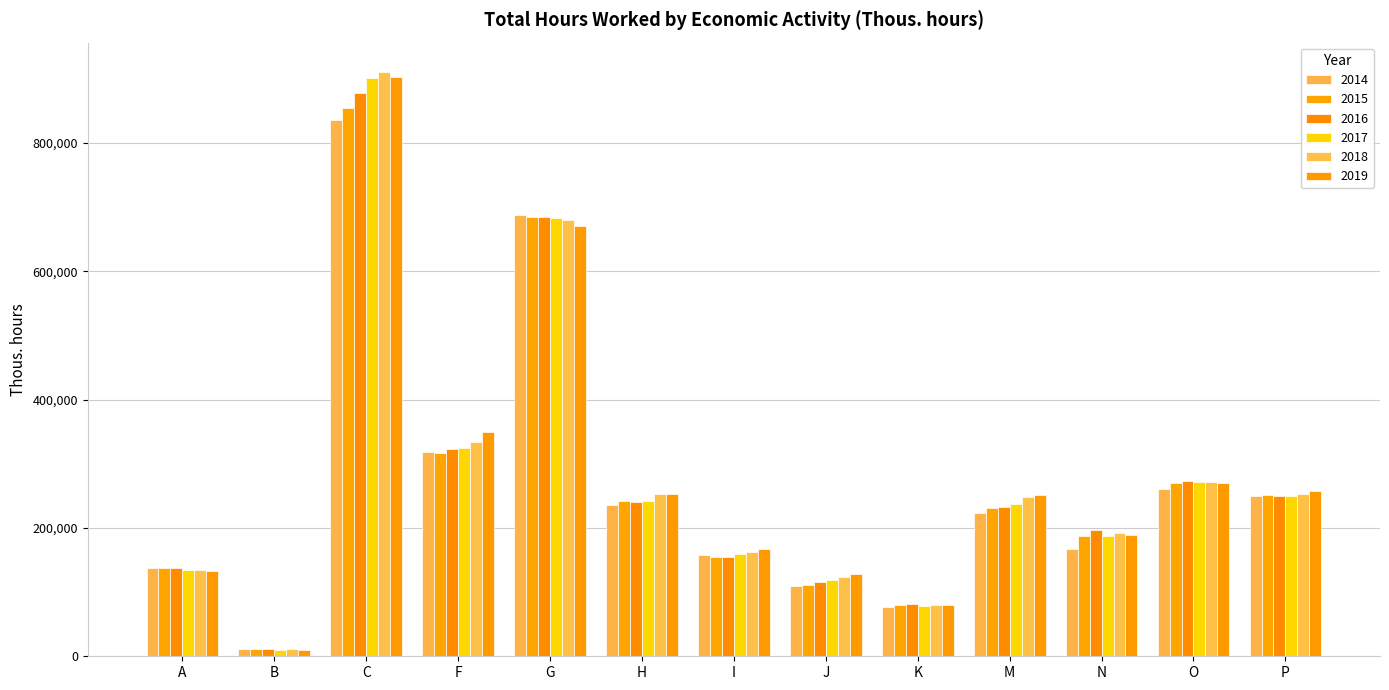

How many data points in 2019 are less than 251515?

6